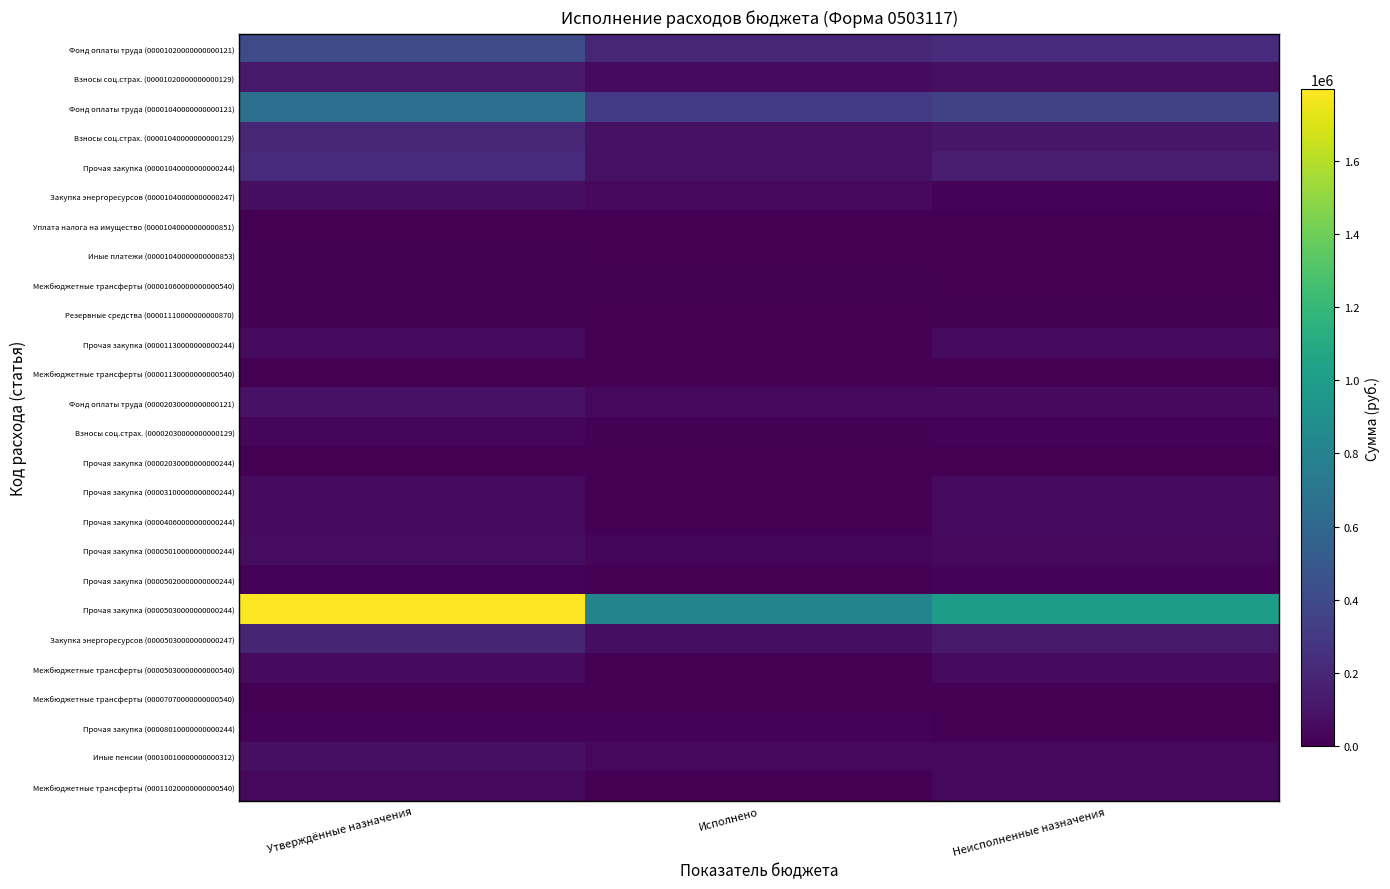

Reading left to right, what are all the values shown in this chart?

Фонд оплаты труда (00001020000000000121): Утверждённые назначения=413585.0	Исполнено=189670.0	Неисполненные назначения=223915.0
Взносы соц.страх. (00001020000000000129): Утверждённые назначения=123695.0	Исполнено=52448.3	Неисполненные назначения=71246.7
Фонд оплаты труда (00001040000000000121): Утверждённые назначения=653687.0	Исполнено=306204.0	Неисполненные назначения=347483.0
Взносы соц.страх. (00001040000000000129): Утверждённые назначения=193093.0	Исполнено=82597.6	Неисполненные назначения=110495.4
Прочая закупка (00001040000000000244): Утверждённые назначения=212000.0	Исполнено=78036.2	Неисполненные назначения=133963.8
Закупка энергоресурсов (00001040000000000247): Утверждённые назначения=65164.0	Исполнено=47327.8	Неисполненные назначения=17836.2
Уплата налога на имущество (00001040000000000851): Утверждённые назначения=3800.0	Исполнено=1800.0	Неисполненные назначения=2000.0
Иные платежи (00001040000000000853): Утверждённые назначения=10000.0	Исполнено=6000.0	Неисполненные назначения=4000.0
Межбюджетные трансферты (00001060000000000540): Утверждённые назначения=10000.0	Исполнено=10000.0	Неисполненные назначения=0.0
Резервные средства (00001110000000000870): Утверждённые назначения=10000.0	Исполнено=0.0	Неисполненные назначения=10000.0
Прочая закупка (00001130000000000244): Утверждённые назначения=50000.0	Исполнено=0.0	Неисполненные назначения=50000.0
Межбюджетные трансферты (00001130000000000540): Утверждённые назначения=5000.0	Исполнено=5000.0	Неисполненные назначения=0.0
Фонд оплаты труда (00002030000000000121): Утверждённые назначения=84198.0	Исполнено=35485.0	Неисполненные назначения=48713.0
Взносы соц.страх. (00002030000000000129): Утверждённые назначения=25430.0	Исполнено=9810.5	Неисполненные назначения=15619.5
Прочая закупка (00002030000000000244): Утверждённые назначения=5321.0	Исполнено=0.0	Неисполненные назначения=5321.0
Прочая закупка (00003100000000000244): Утверждённые назначения=50000.0	Исполнено=0.0	Неисполненные назначения=50000.0
Прочая закупка (00004060000000000244): Утверждённые назначения=50000.0	Исполнено=0.0	Неисполненные назначения=50000.0
Прочая закупка (00005010000000000244): Утверждённые назначения=60554.9	Исполнено=25231.2	Неисполненные назначения=35323.7
Прочая закупка (00005020000000000244): Утверждённые назначения=15000.0	Исполнено=0.0	Неисполненные назначения=15000.0
Прочая закупка (00005030000000000244): Утверждённые назначения=1795389.1	Исполнено=812568.1	Неисполненные назначения=982821.0
Закупка энергоресурсов (00005030000000000247): Утверждённые назначения=188102.0	Исполнено=65041.4	Неисполненные назначения=123060.6
Межбюджетные трансферты (00005030000000000540): Утверждённые назначения=50000.0	Исполнено=0.0	Неисполненные назначения=50000.0
Межбюджетные трансферты (00007070000000000540): Утверждённые назначения=5000.0	Исполнено=5000.0	Неисполненные назначения=0.0
Прочая закупка (00008010000000000244): Утверждённые назначения=15000.0	Исполнено=15000.0	Неисполненные назначения=0.0
Иные пенсии (00010010000000000312): Утверждённые назначения=74929.0	Исполнено=36901.5	Неисполненные назначения=38027.5
Межбюджетные трансферты (00011020000000000540): Утверждённые назначения=40000.0	Исполнено=0.0	Неисполненные назначения=40000.0